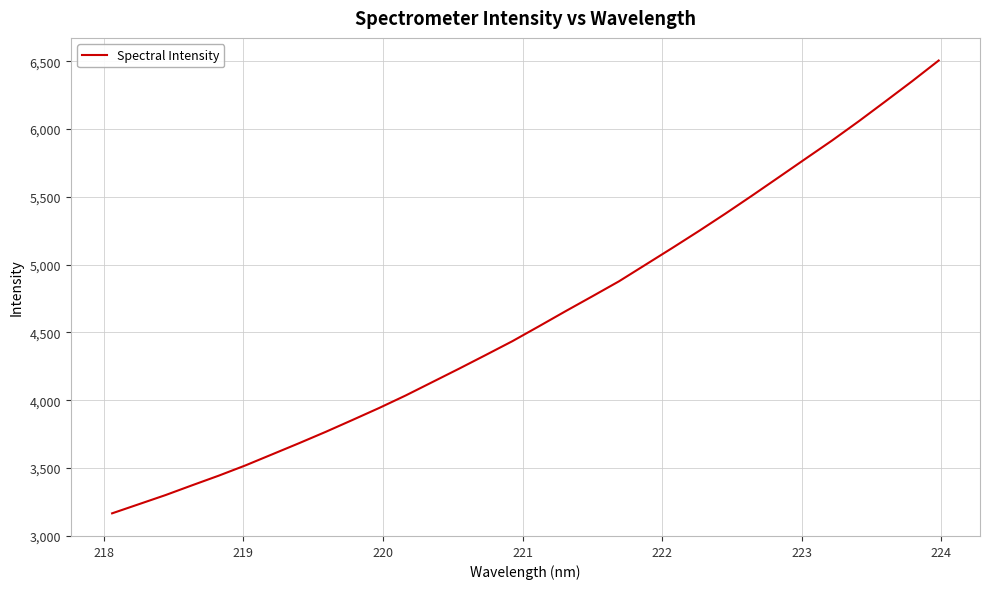

What is the greatest value displayed?

6505.7